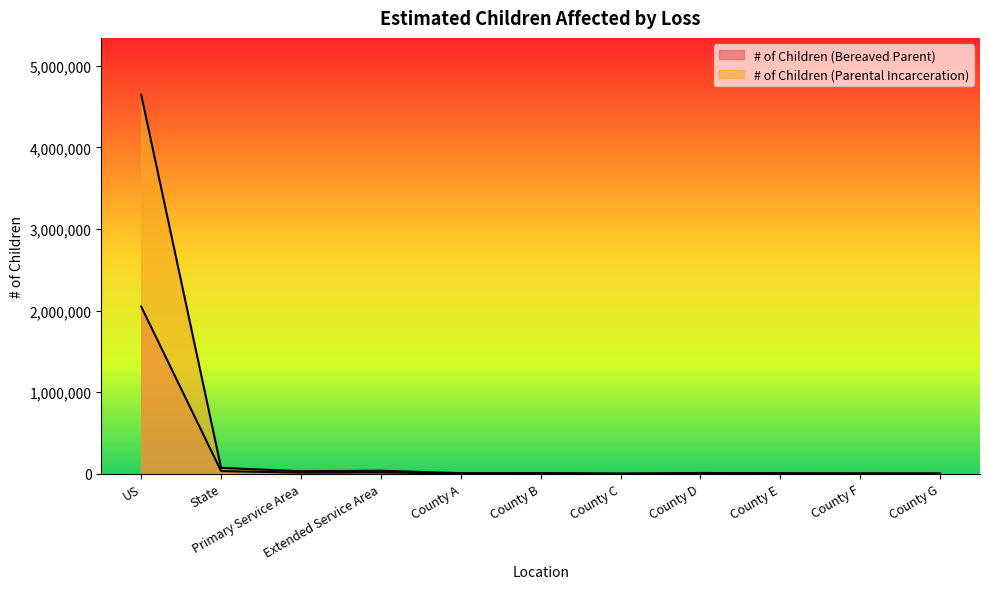

At which label does # of Children (Parental Incarceration) reach its minimum?

County C